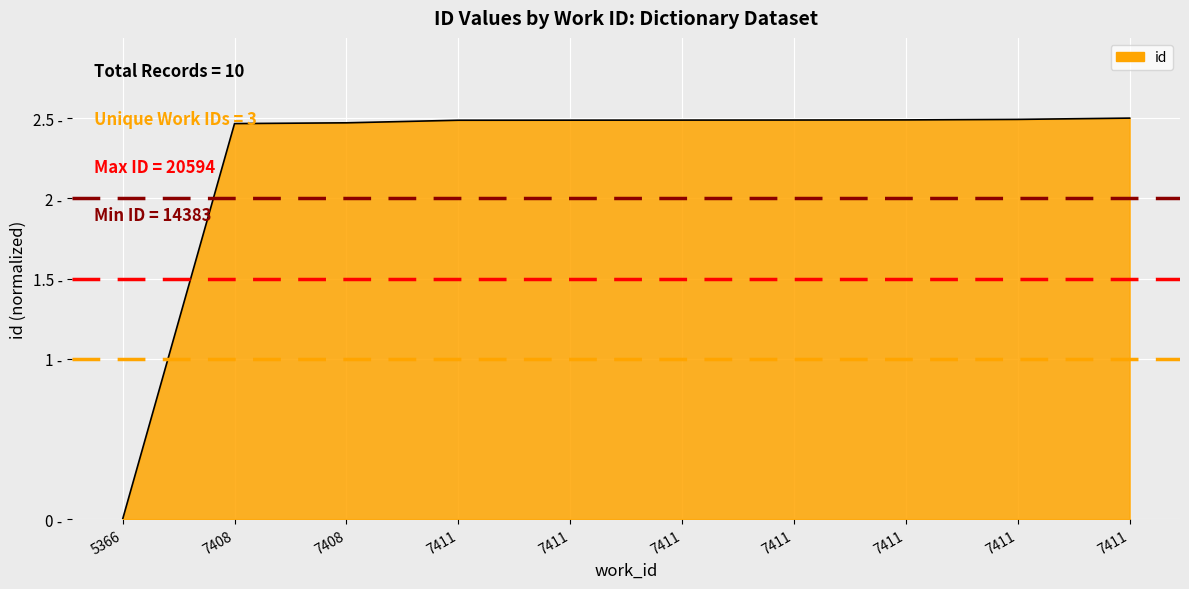

Does the chart have visible grid lines?

Yes